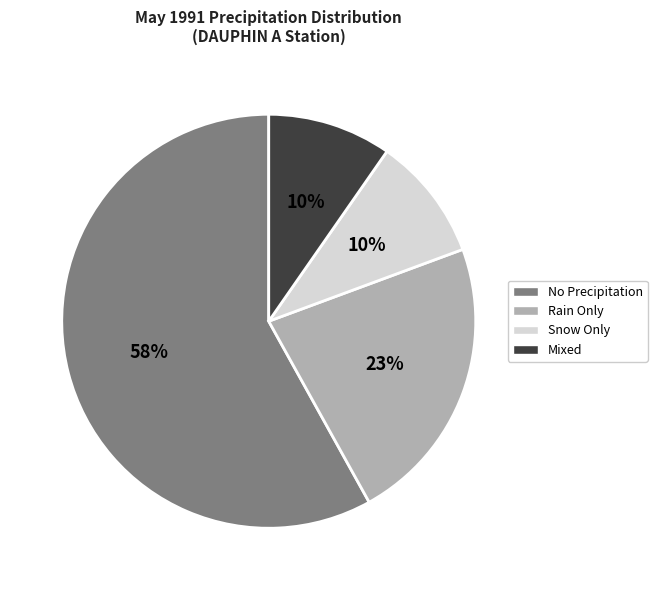

Is there any slice that represents more than half of the pie?

Yes